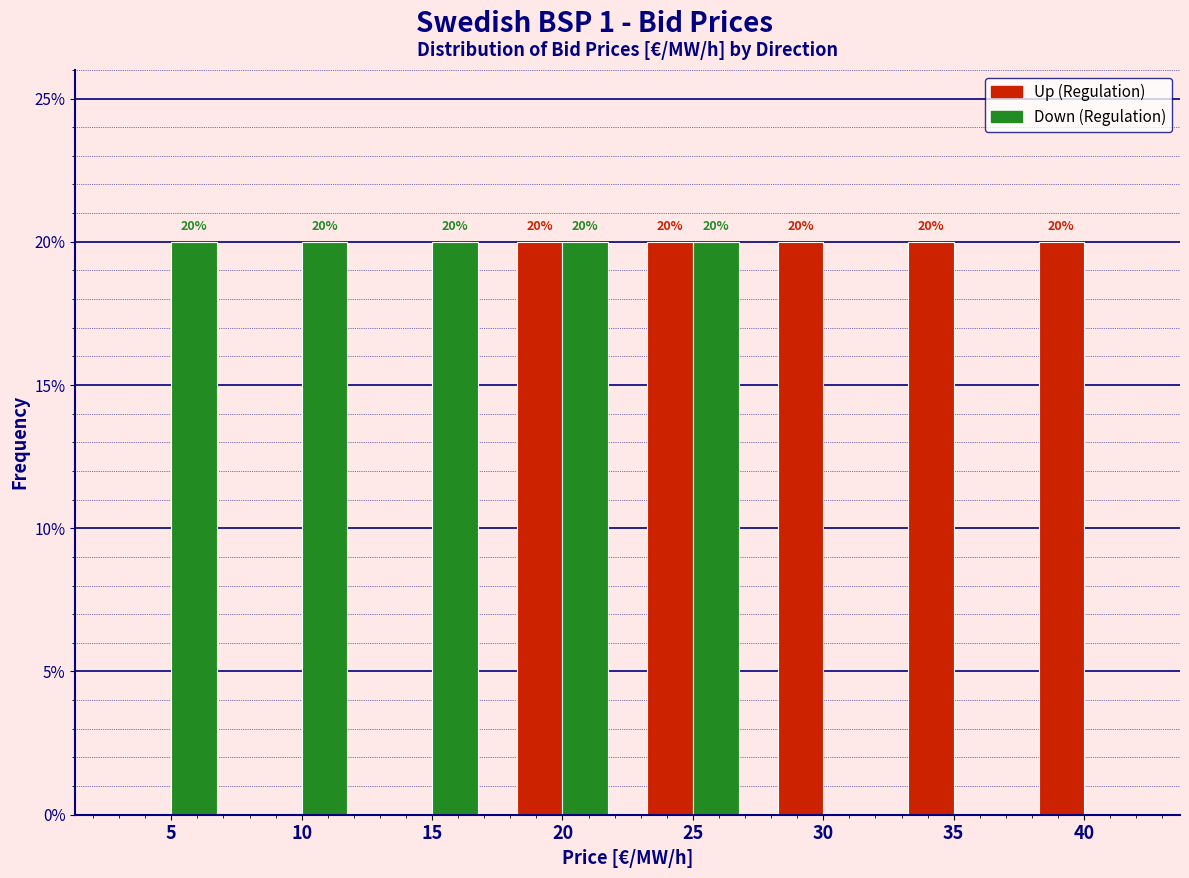

Reading left to right, what are all the values shown in this chart?

Up: 5=0	10=0	15=0	20=20	25=20	30=20	35=20	40=20
Down: 5=20	10=20	15=20	20=20	25=20	30=0	35=0	40=0